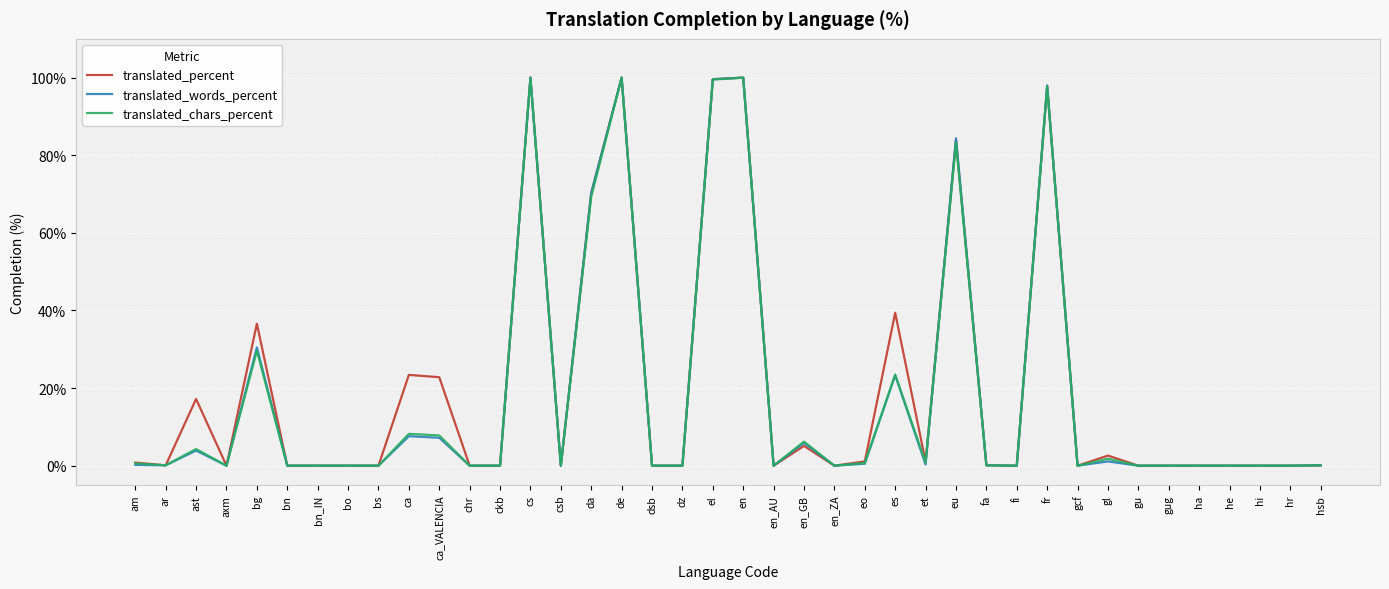

Is the value of translated_chars_percent at es greater than the value of translated_percent at ckb?

Yes